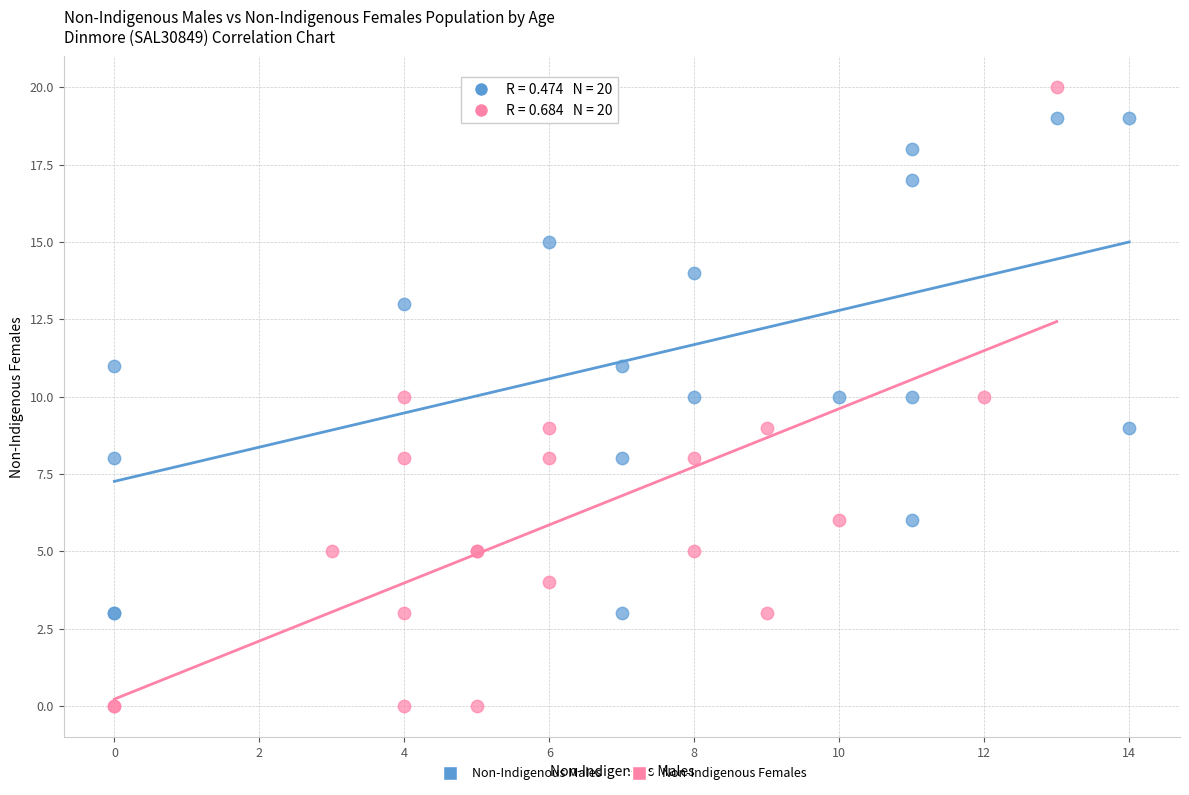

What are all the series names shown in the legend?

Non-Indigenous Males, Non-Indigenous Females